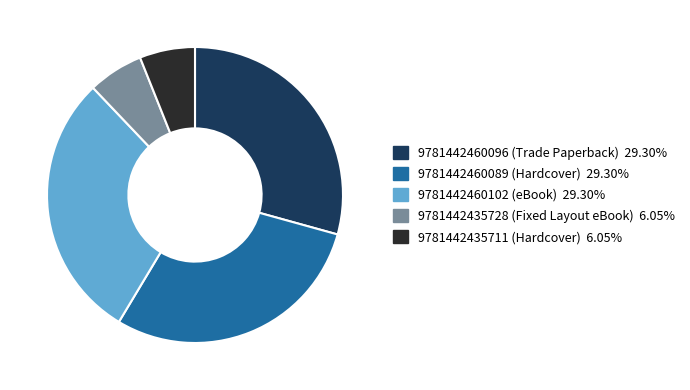

Combined, do 9781442435711 (Hardcover) and 9781442460089 (Hardcover) account for over 50%?

No